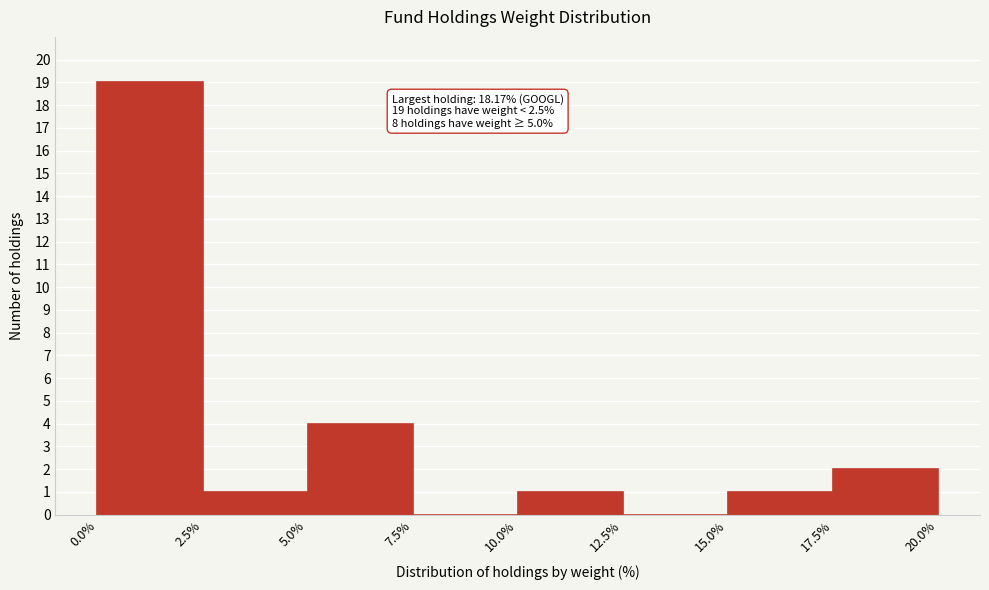

Which range on the x-axis has the tallest bar?

0.0% to 2.5%